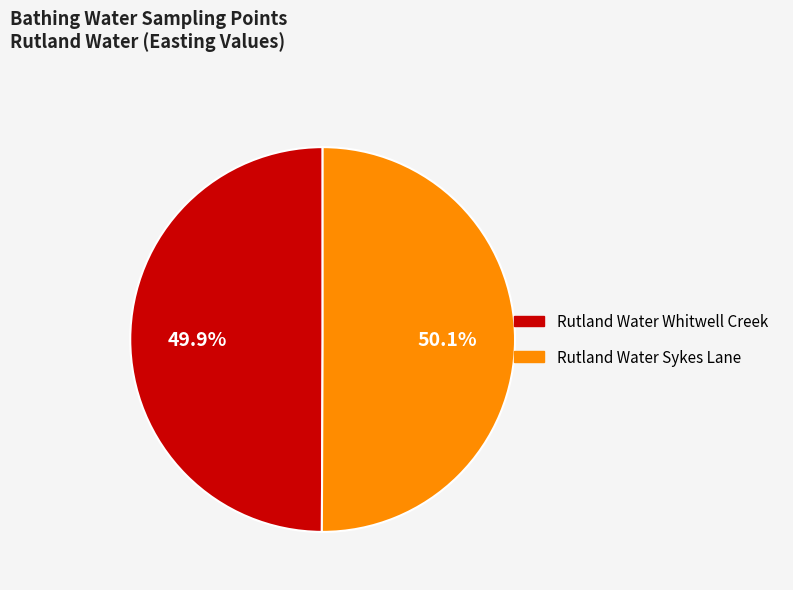

What is the total percentage of Rutland Water Sykes Lane and Rutland Water Whitwell Creek?

100.0%